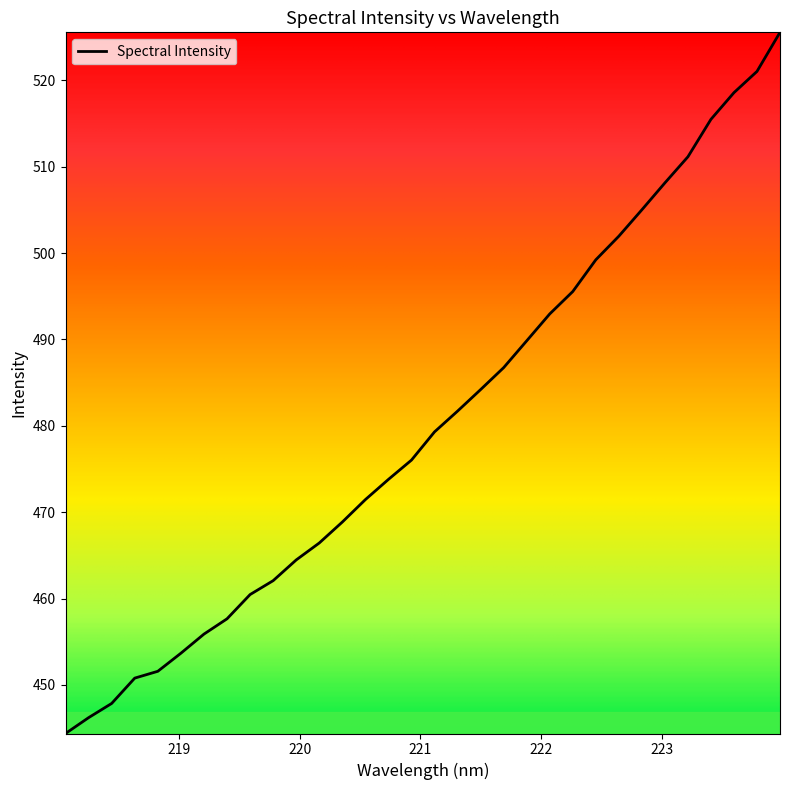

What is the difference between the maximum and minimum values?

81.2